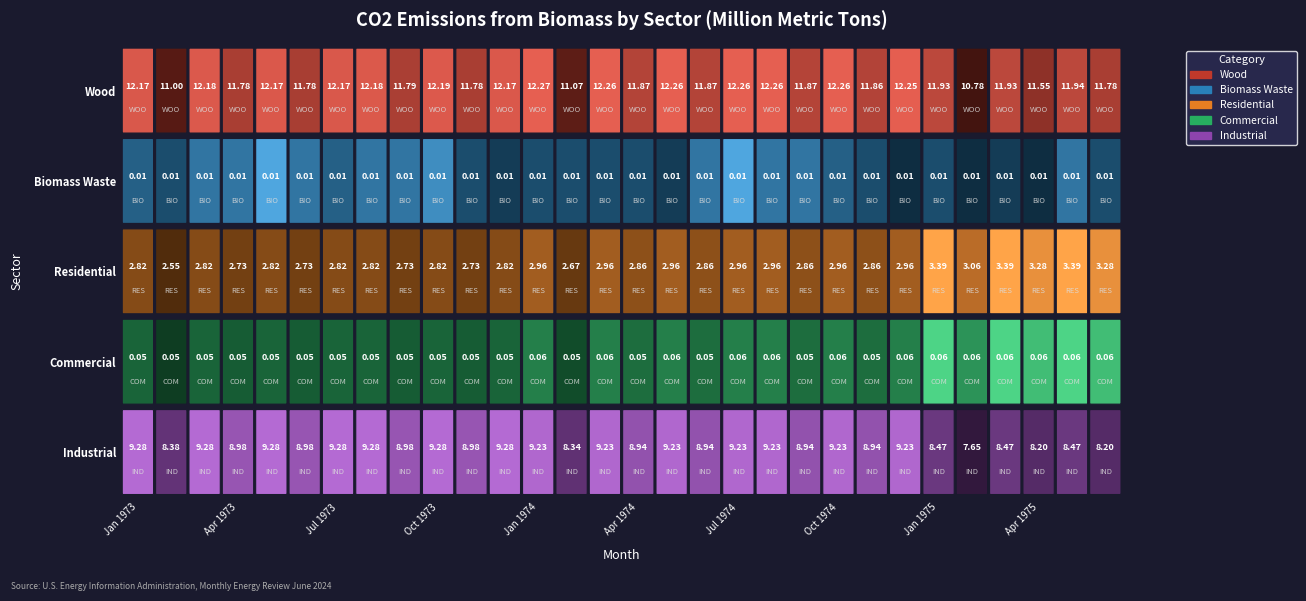

How many values in the Industrial series are below 8?

1